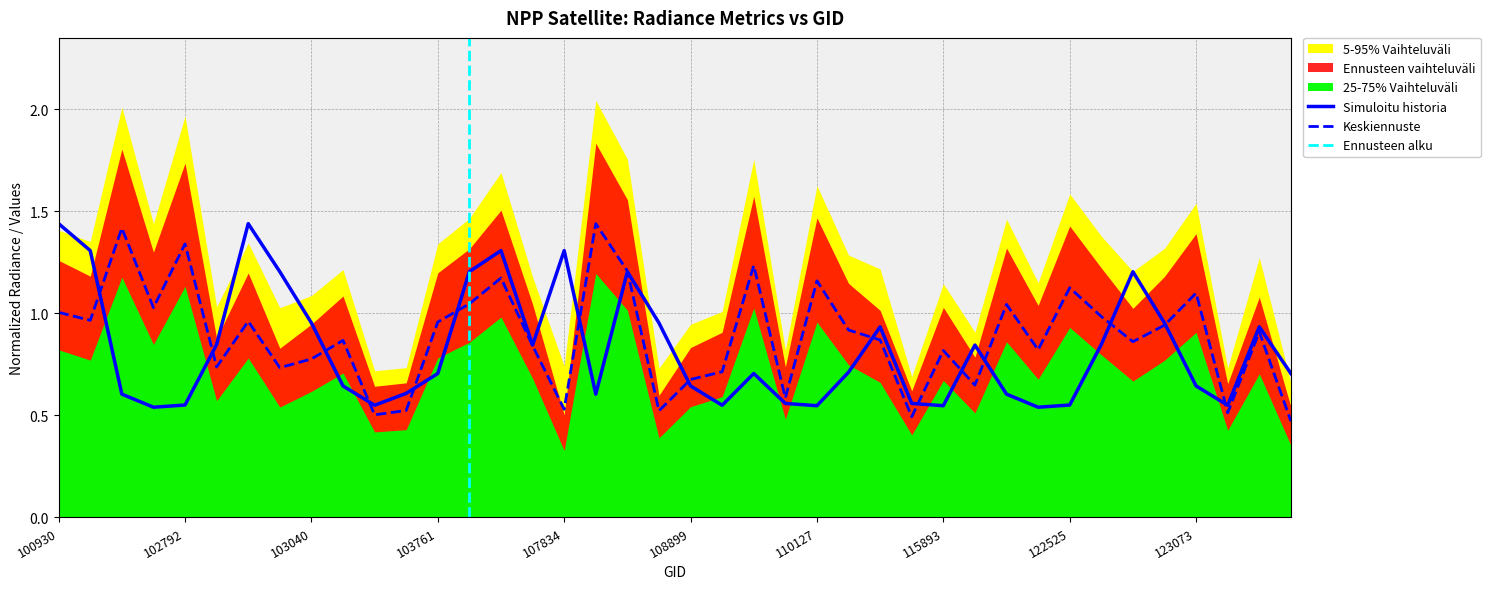

Read the dnbrad value at 102912.

0.8